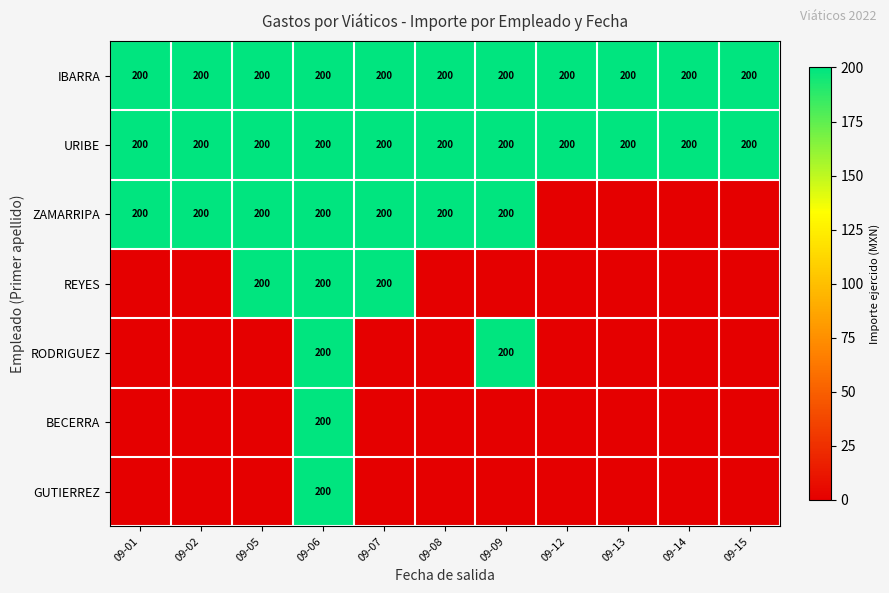

The value of ZAMARRIPA at 09-01 is 200. True or false?

True